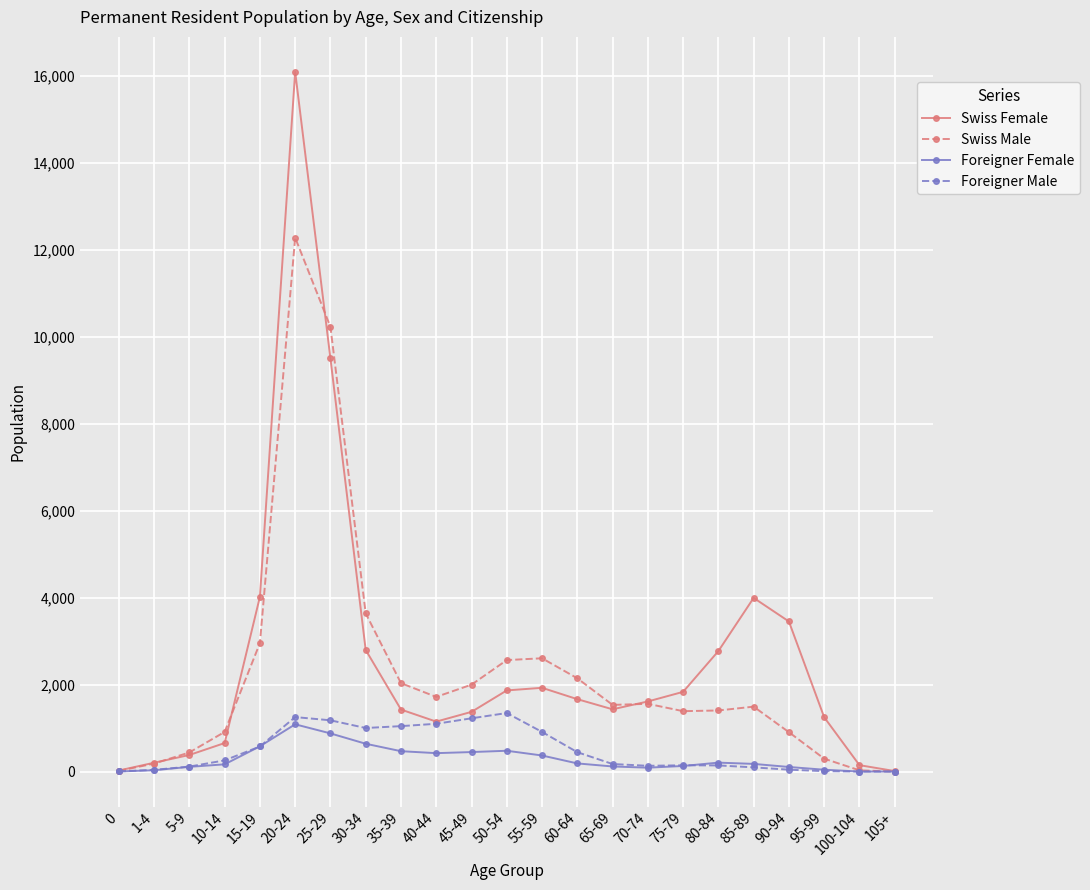

At which category does Swiss Female reach its first local valley?

40-44